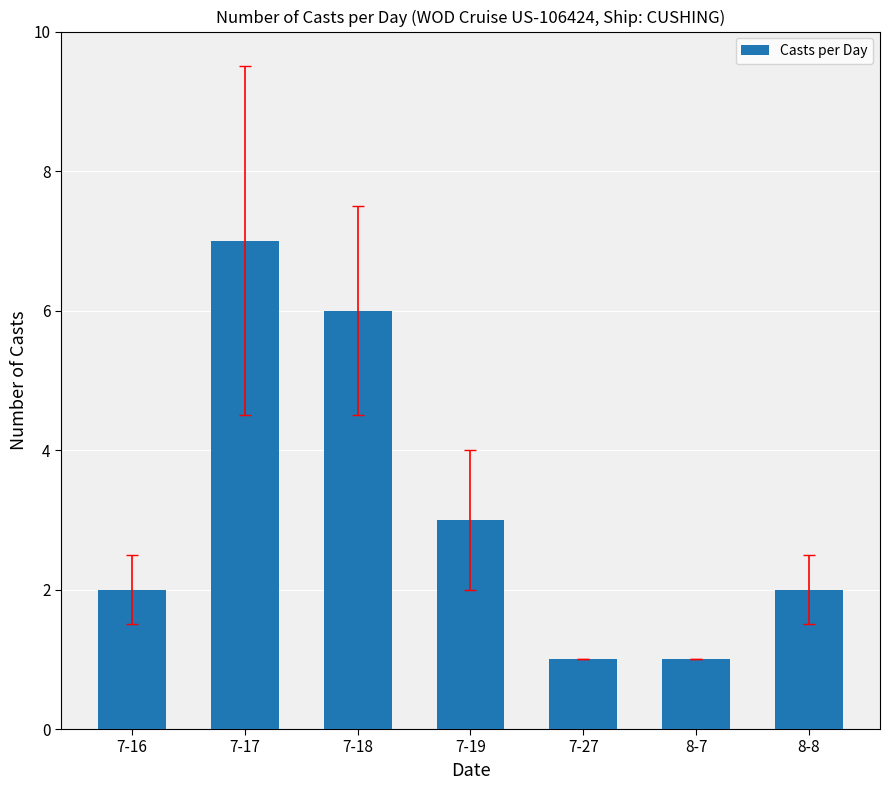

What is the approximate value at 8-7?

1